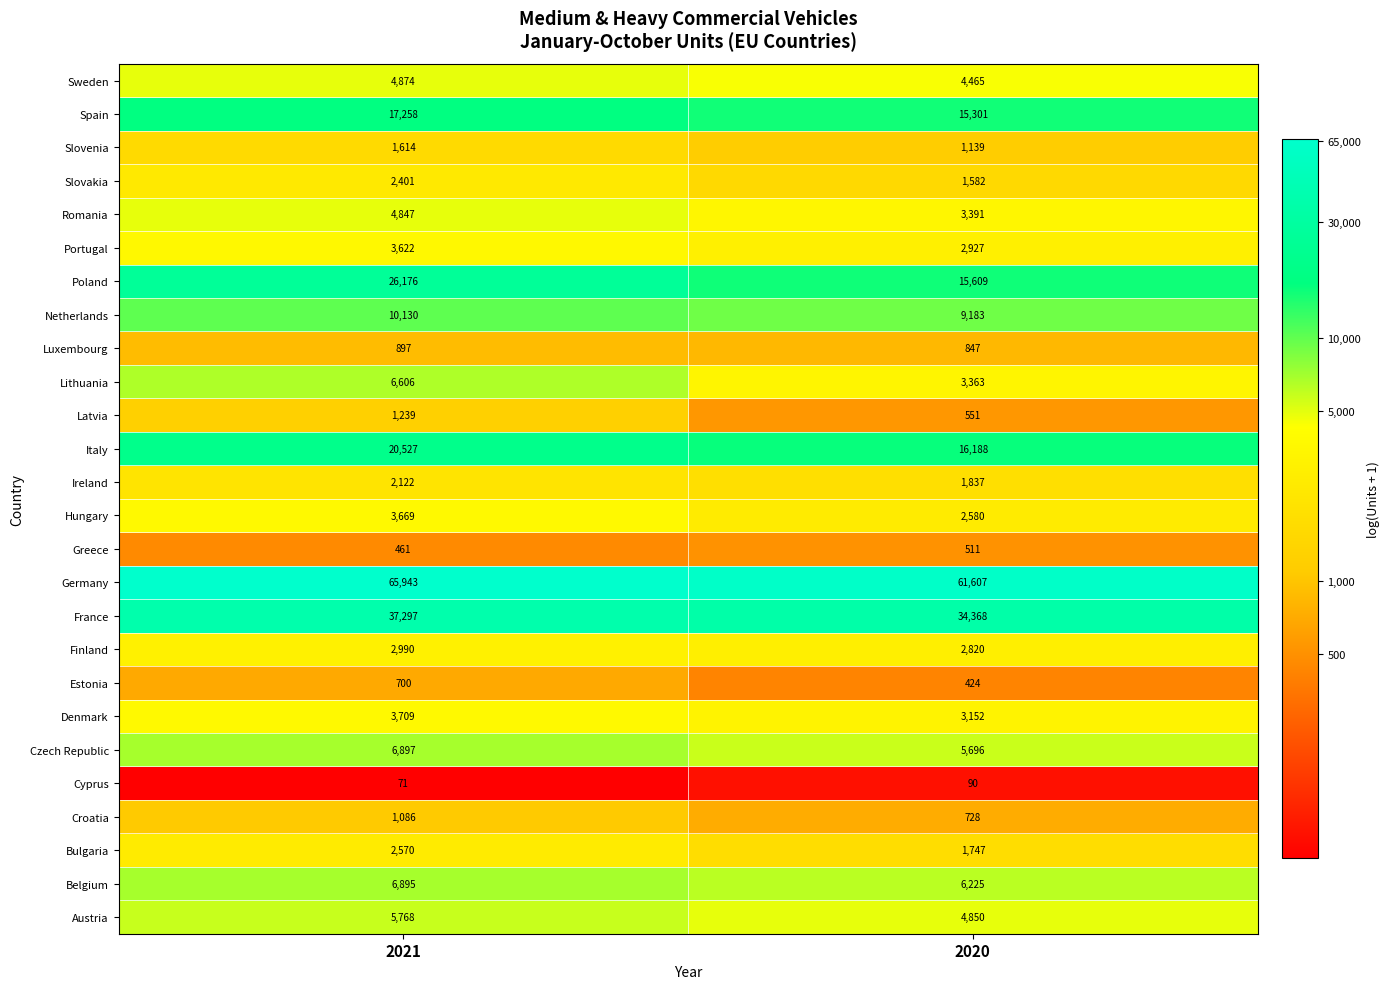

Is it true that Spain equals 17258 at 2021?

True